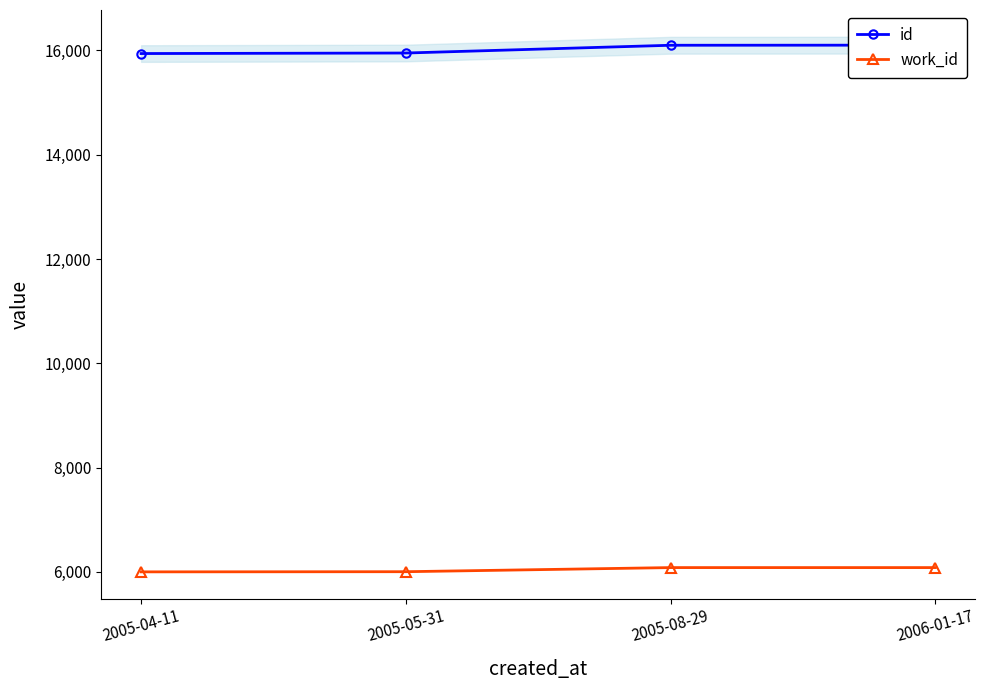

How many values in the id series exceed 16099?

1